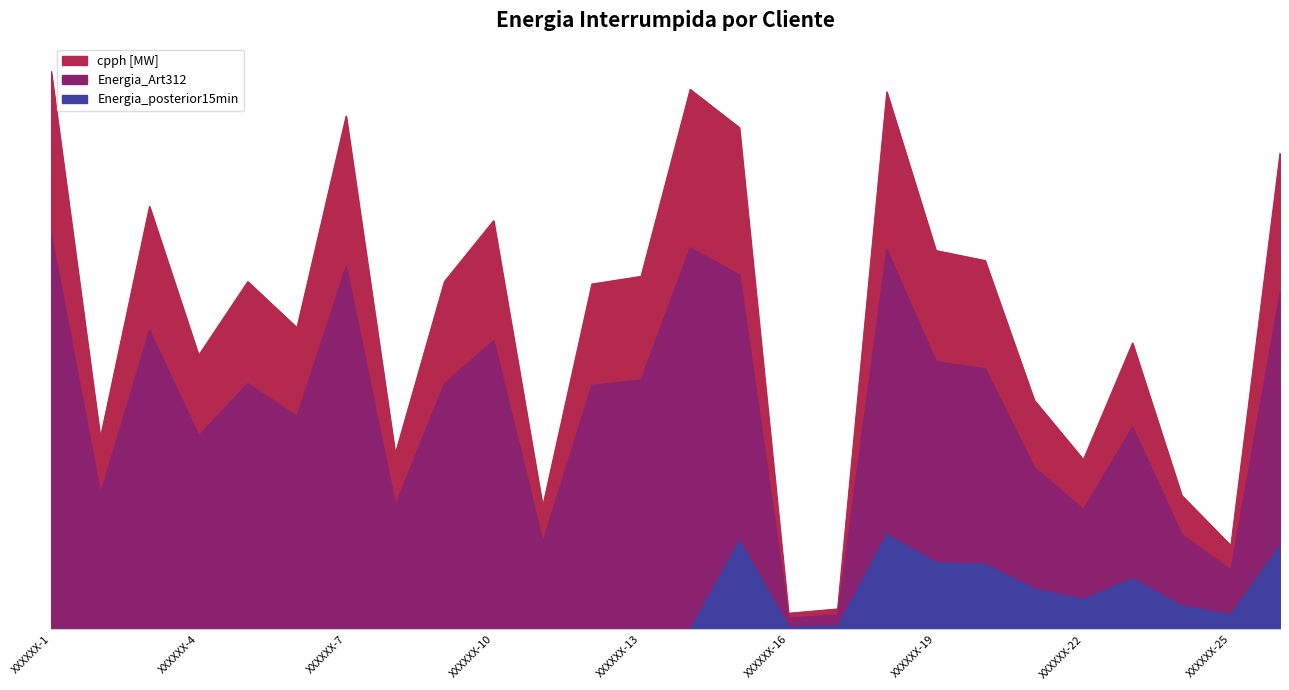

True or false: Energia_Art312 has a value of 1.0 at XXXXXX-1.

True